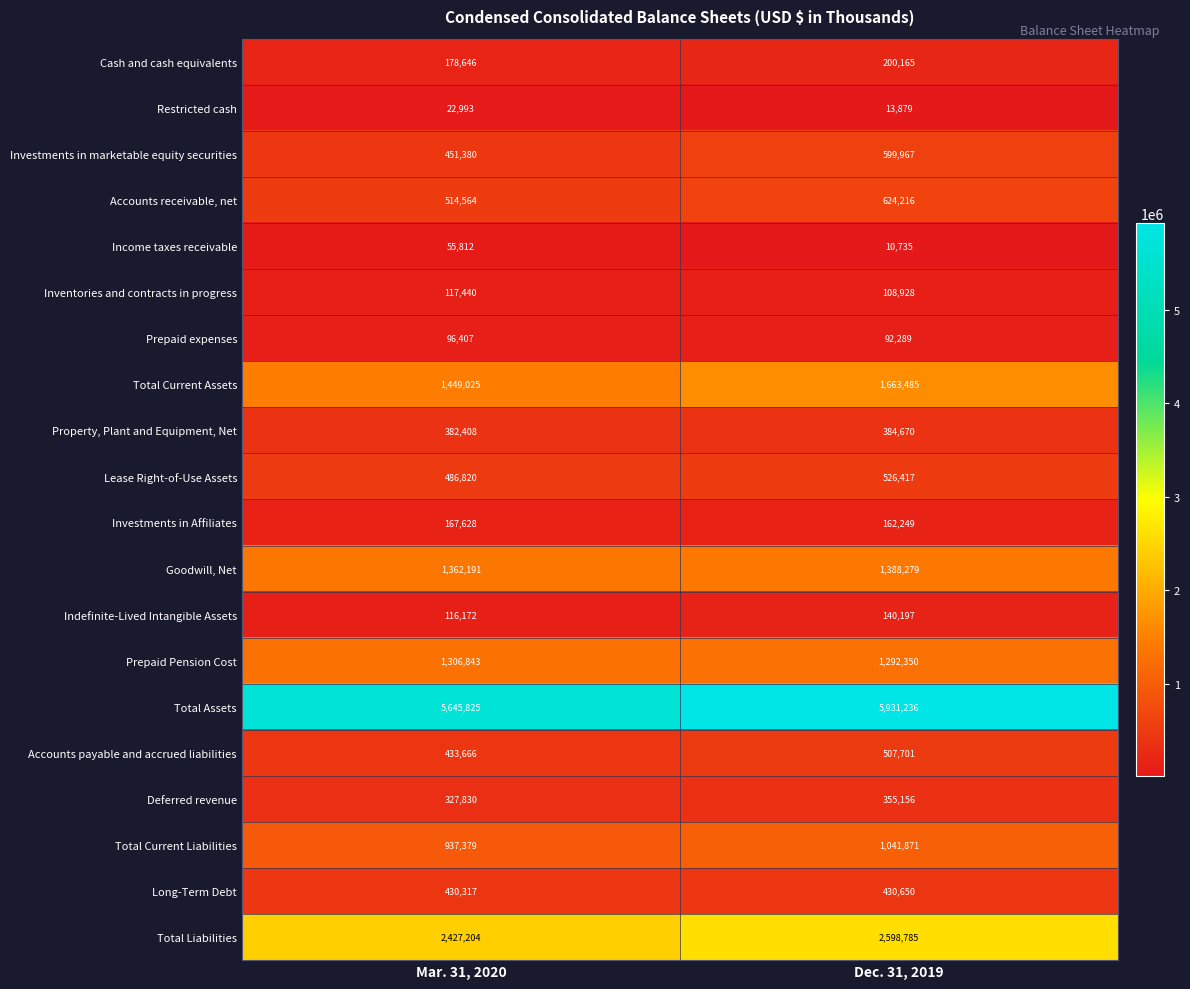

What is the sum of the Investments in marketable equity securities values at Dec. 31, 2019 and Mar. 31, 2020?

1051347